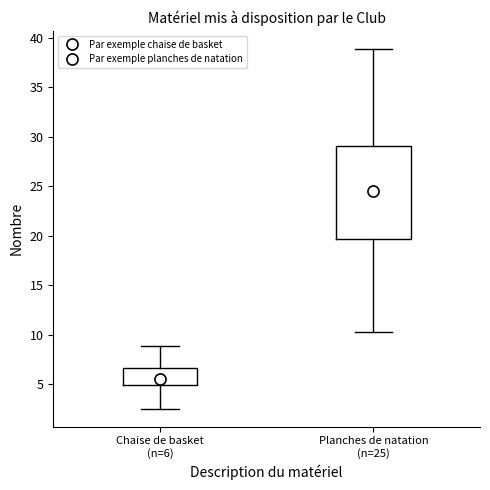

Which box has the highest median line?

Planches de natation (n=25)